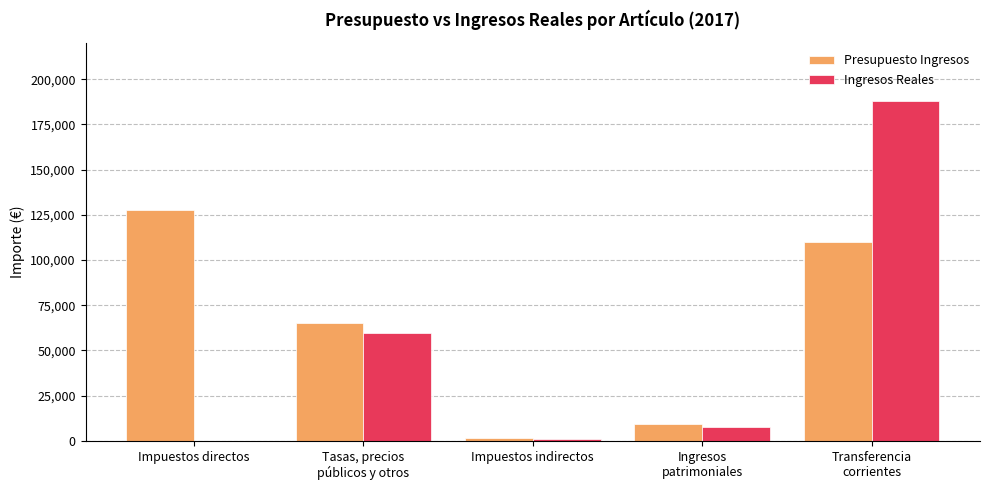

At which label does Presupuesto Ingresos reach its peak?

Impuestos directos